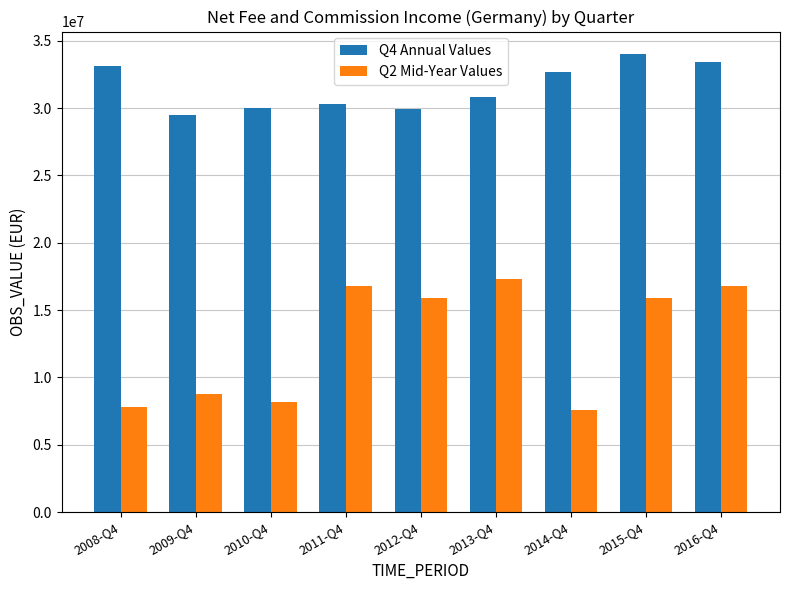

What is the total value across all series at 2011-Q4?

47098242